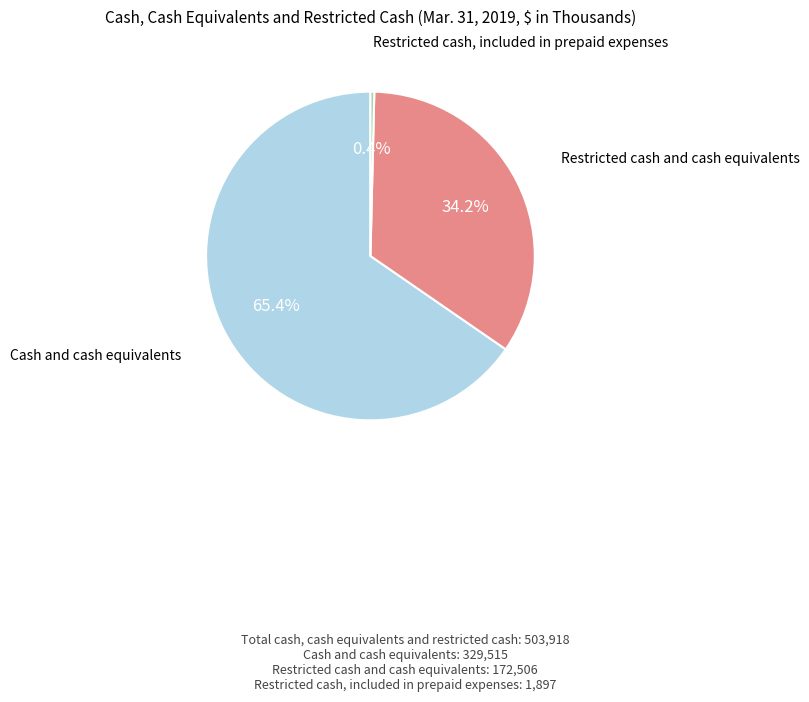

Is there any slice that represents more than half of the pie?

Yes